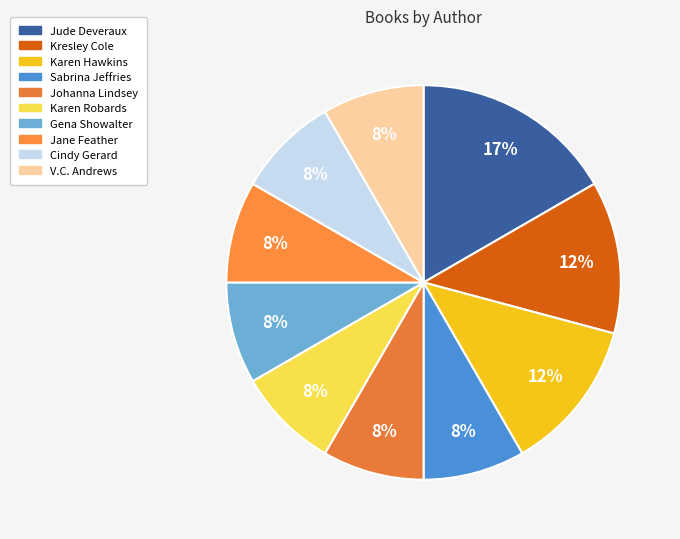

How many slices are in this pie chart?

10